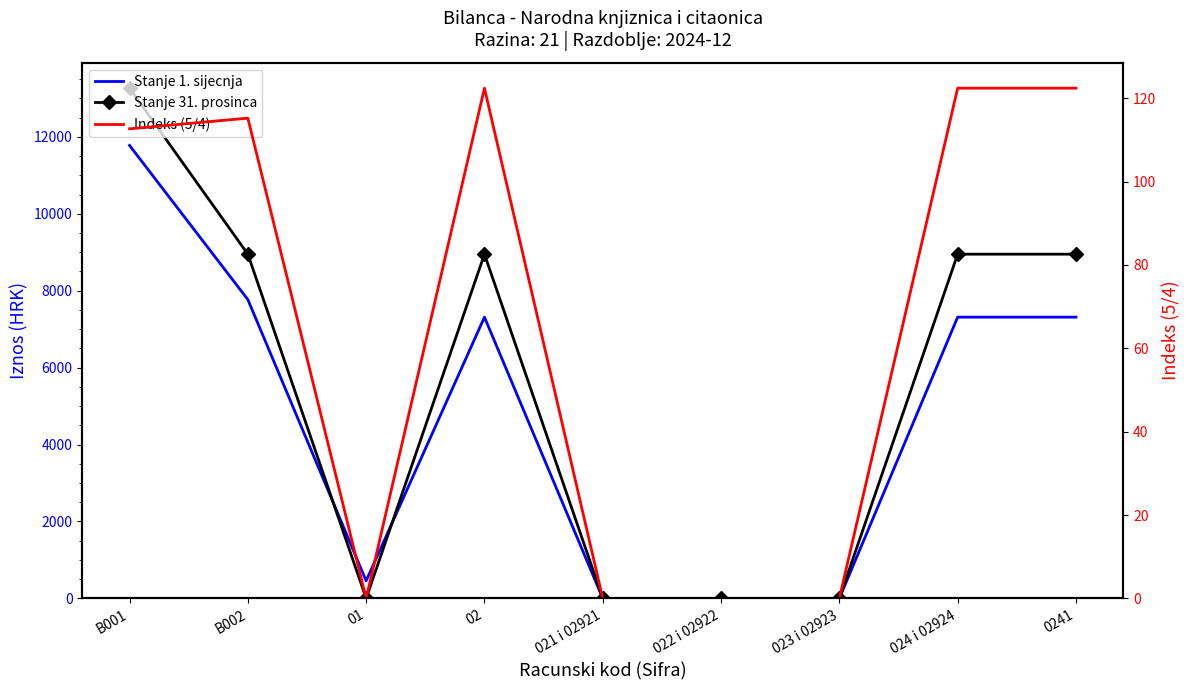

Where is the first local minimum for Indeks (5/4)?

01